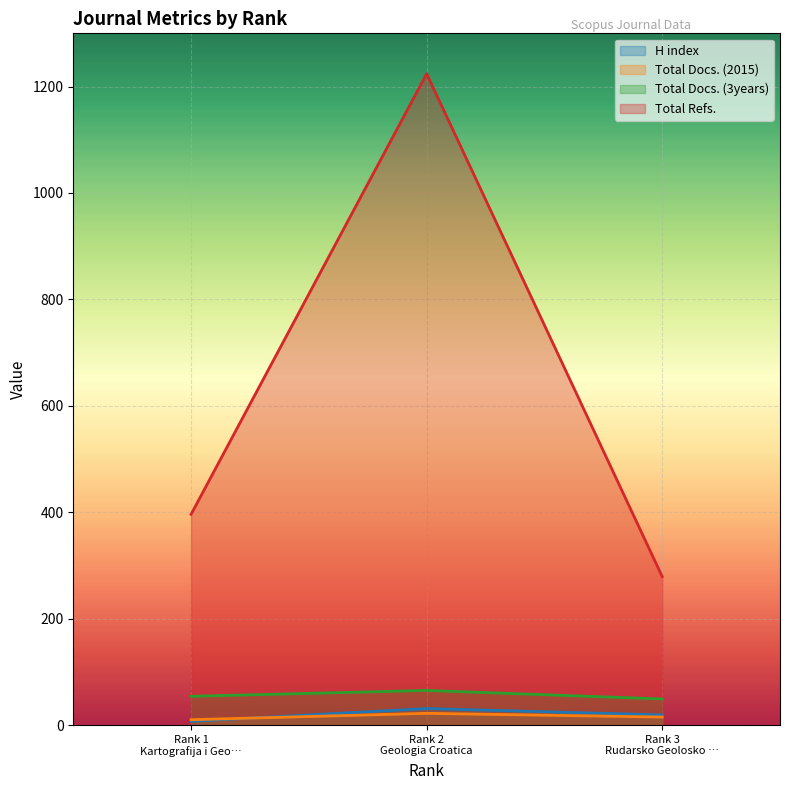

Which series has the widest spread of values?

Total Refs.